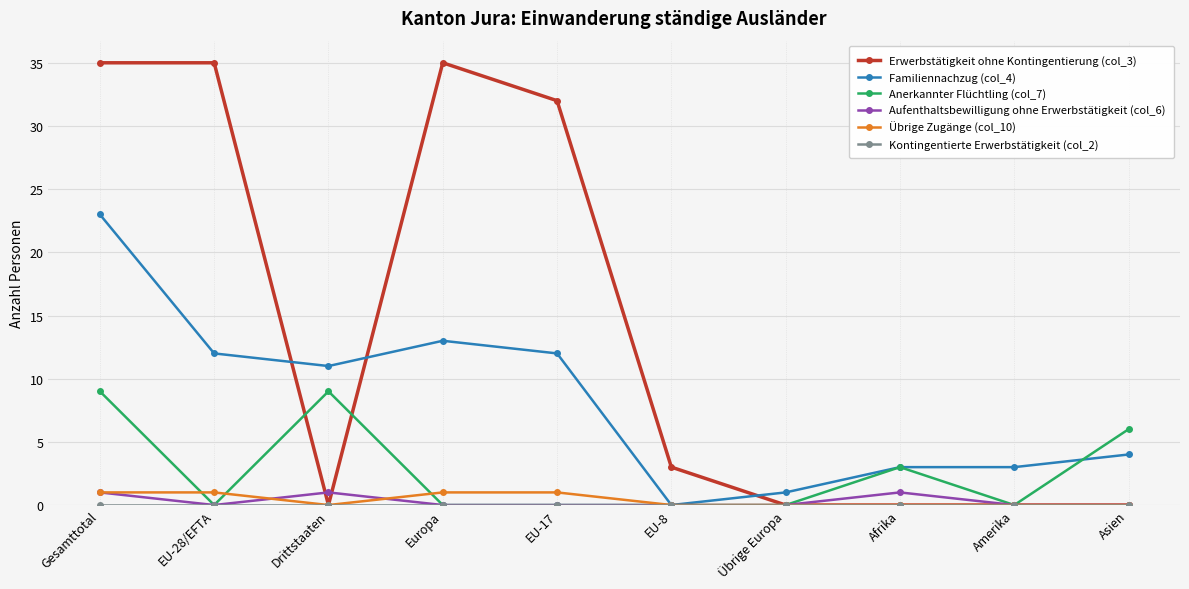

At which category is the sum across all series the highest?

Gesamttotal